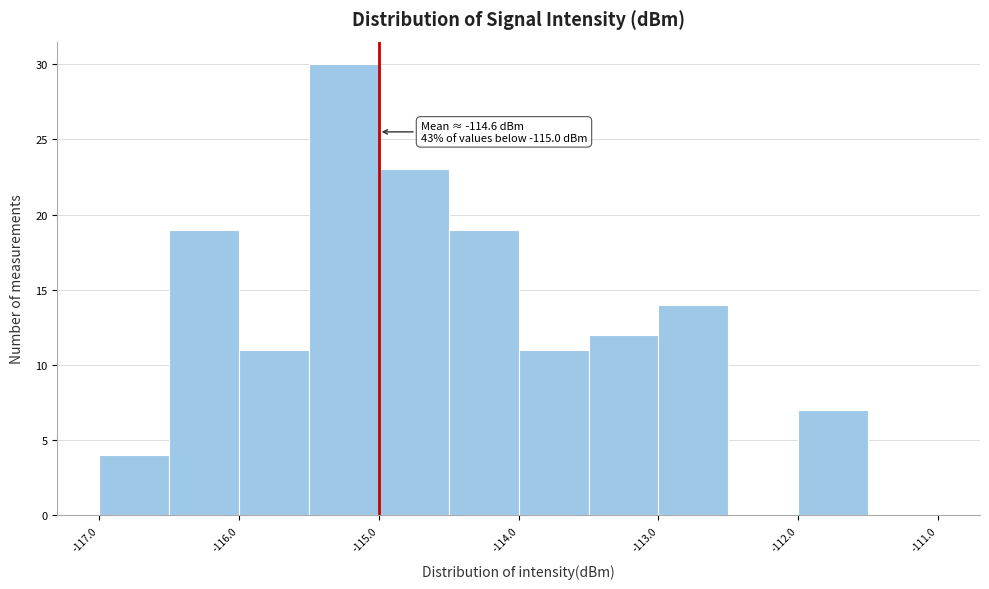

Over which range of the x-axis is the bar tallest?

-115.5 to -115.0